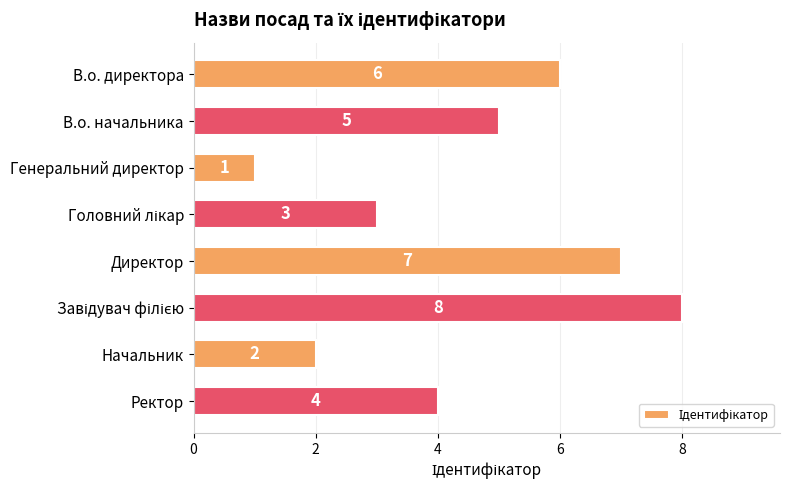

What is the minimum value shown in the chart?

1